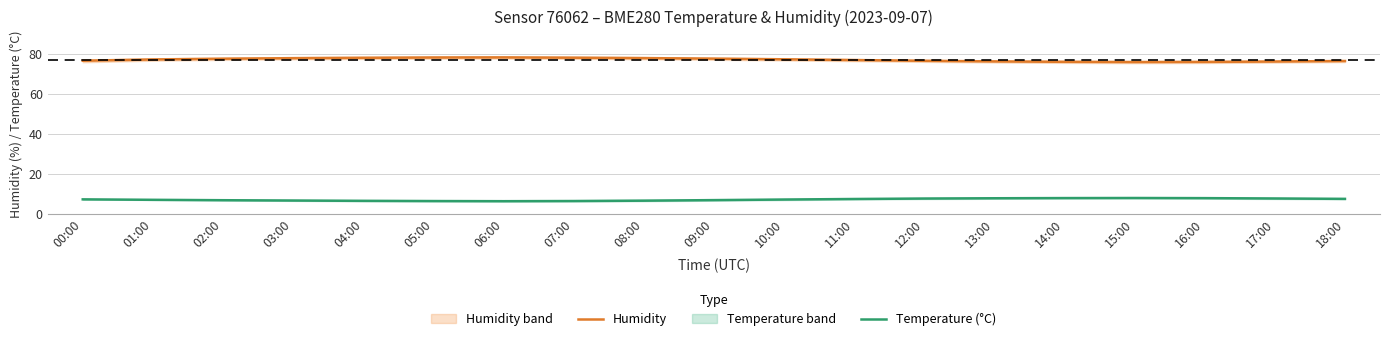

Reading left to right, list all the values displayed in this chart.

Humidity: 00:00=76.6	01:00=77.3	02:00=77.6	03:00=77.9	04:00=78.1	05:00=78.2	06:00=78.3	07:00=78.2	08:00=78.0	09:00=77.7	10:00=77.3	11:00=77.0	12:00=76.6	13:00=76.3	14:00=76.1	15:00=76.0	16:00=76.0	17:00=76.2	18:00=76.5
Temperature (°C): 00:00=7.3	01:00=7.0	02:00=6.8	03:00=6.7	04:00=6.5	05:00=6.4	06:00=6.3	07:00=6.4	08:00=6.6	09:00=6.9	10:00=7.2	11:00=7.5	12:00=7.7	13:00=7.8	14:00=7.9	15:00=8.0	16:00=7.9	17:00=7.7	18:00=7.5